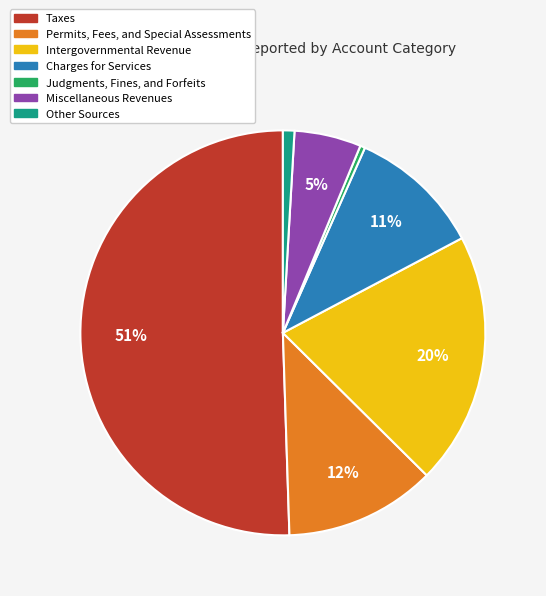

Rank the categories by value from lowest to highest.

Judgments, Fines, and Forfeits, Other Sources, Miscellaneous Revenues, Charges for Services, Permits, Fees, and Special Assessments, Intergovernmental Revenue, Taxes